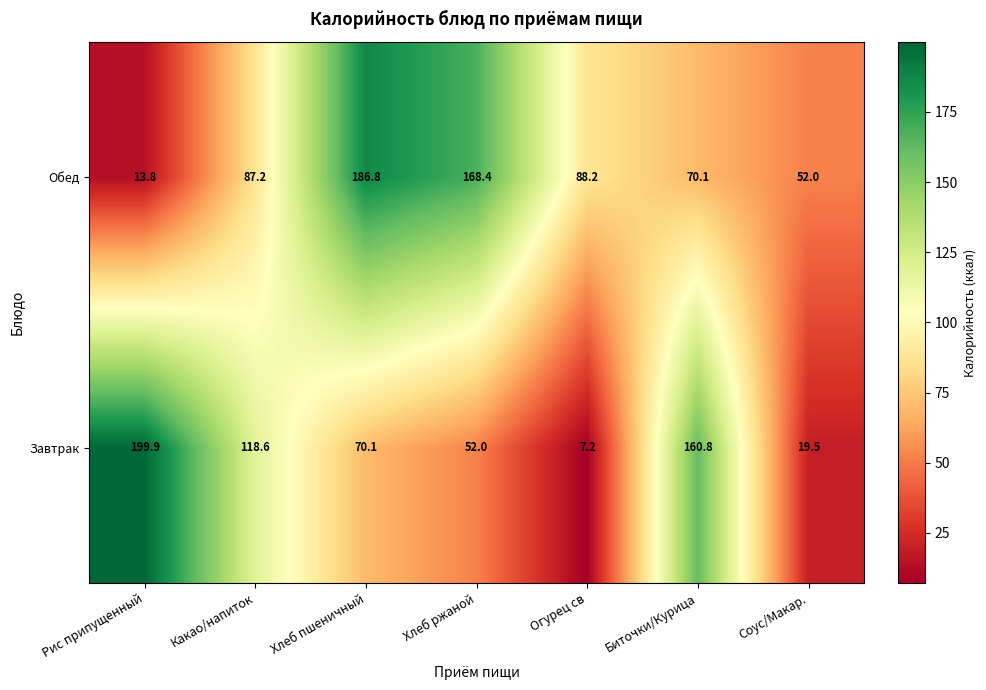

Reading left to right, transcribe all the data shown in this chart.

Обед: Рис припущенный=13.8	Какао/напиток=87.2	Хлеб пшеничный=186.8	Хлеб ржаной=168.4	Огурец св=88.2	Биточки/Курица=70.1	Соус/Макар.=52.0
Завтрак: Рис припущенный=199.9	Какао/напиток=118.6	Хлеб пшеничный=70.1	Хлеб ржаной=52.0	Огурец св=7.2	Биточки/Курица=160.8	Соус/Макар.=19.5